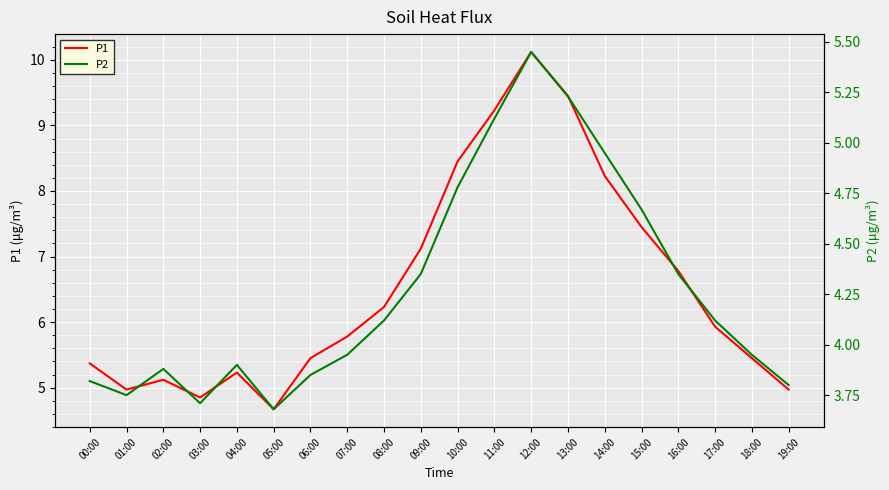

In P1, how many points are higher than both neighbors (excluding endpoints)?

3